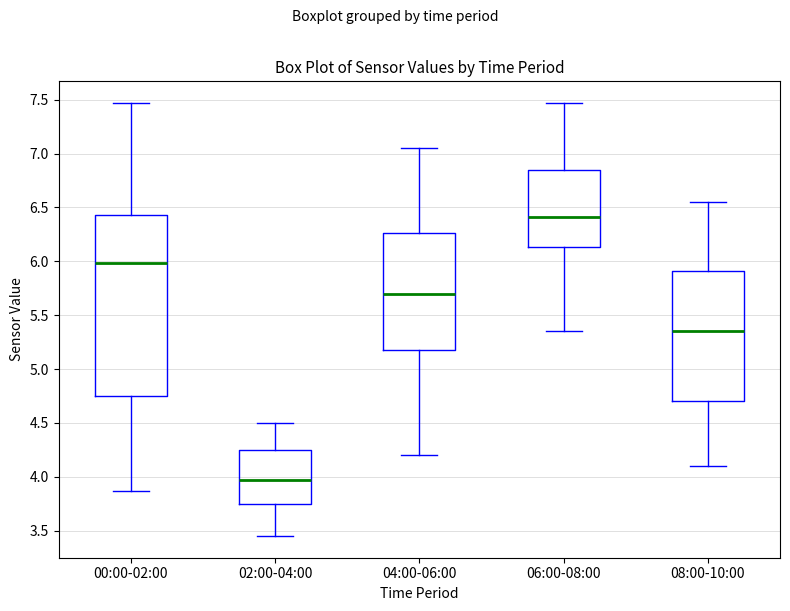

Which box's median line is the lowest?

02:00-04:00